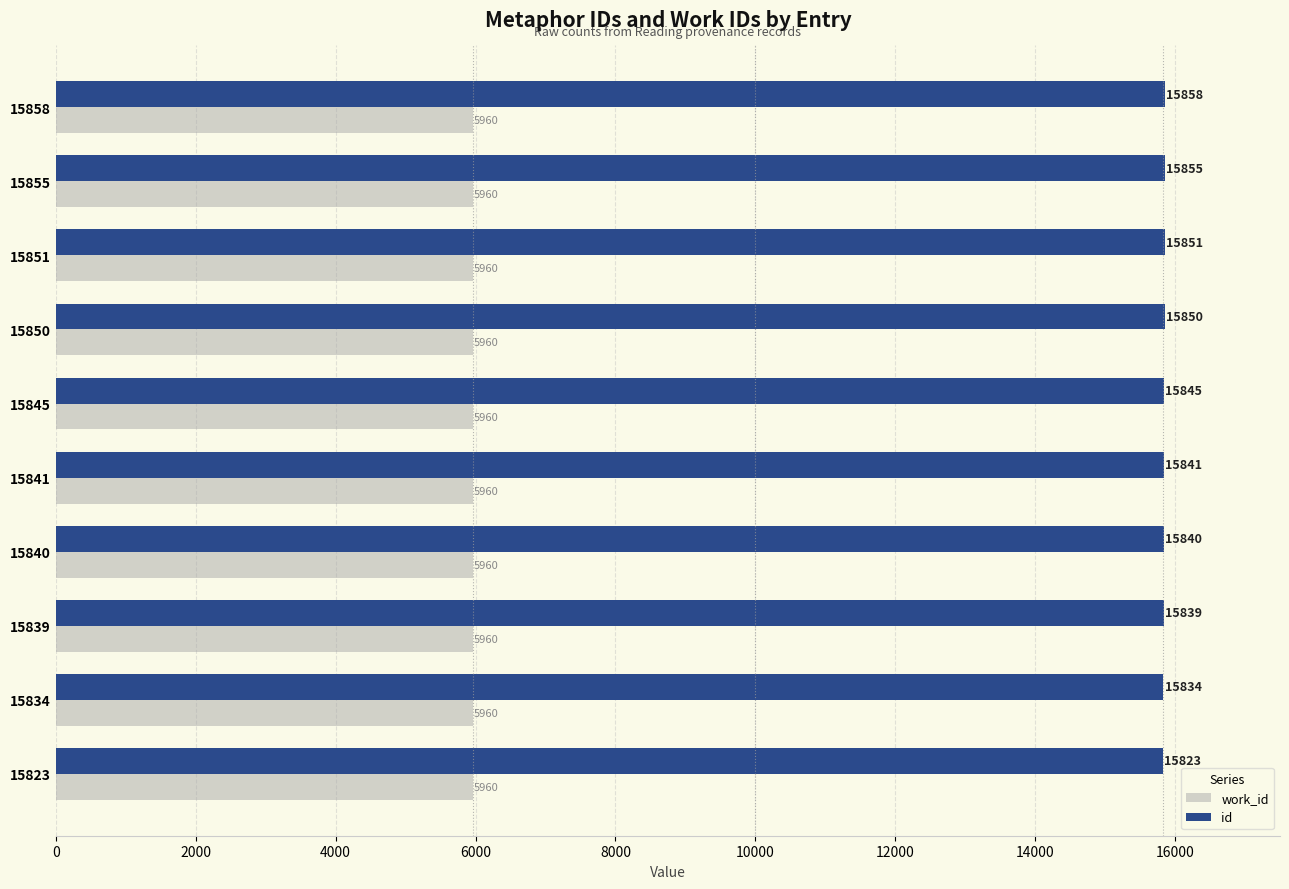

At which category is the sum across all series the highest?

15858